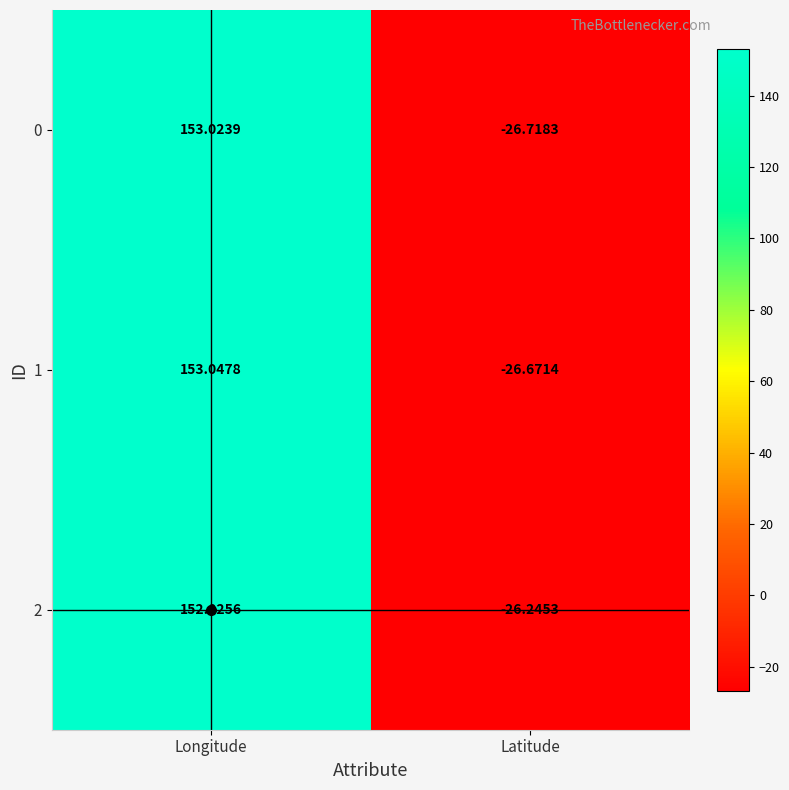

How many series are shown in this chart?

3